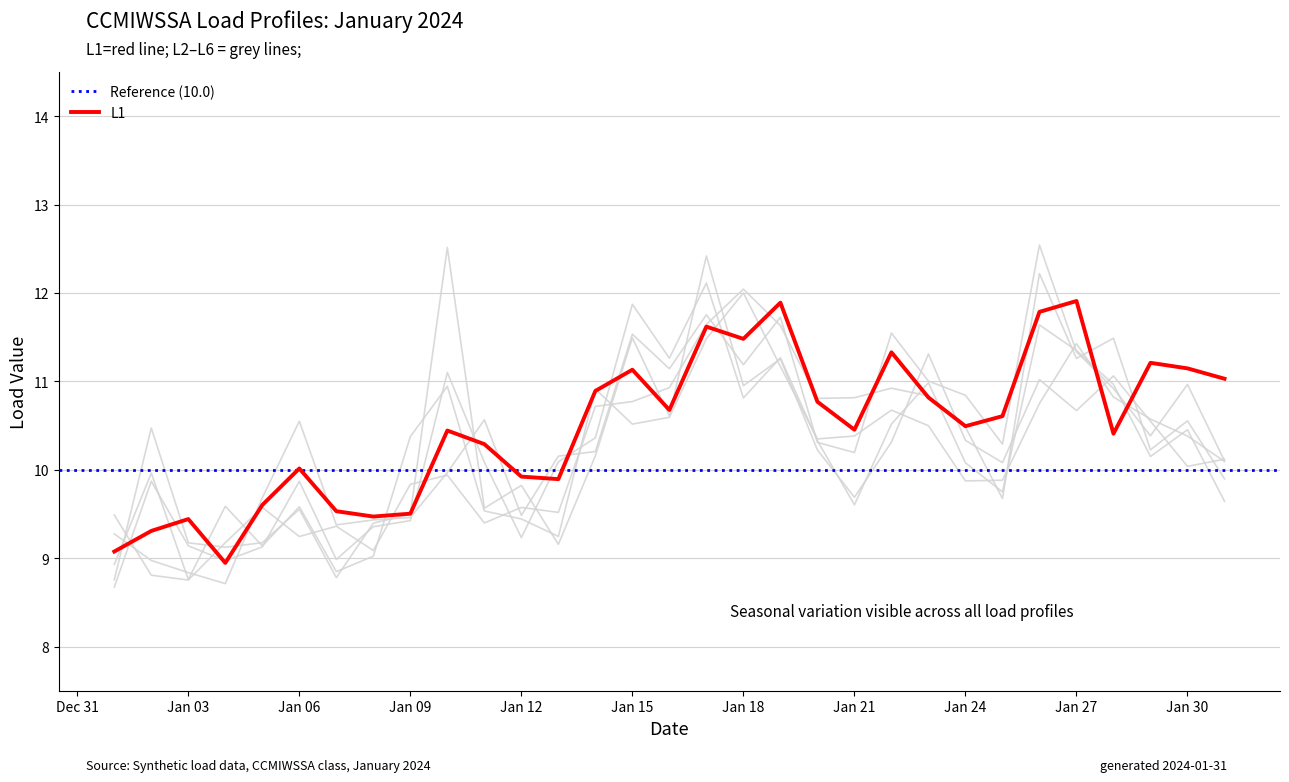

At how many categories does at least one series exceed 12?

4